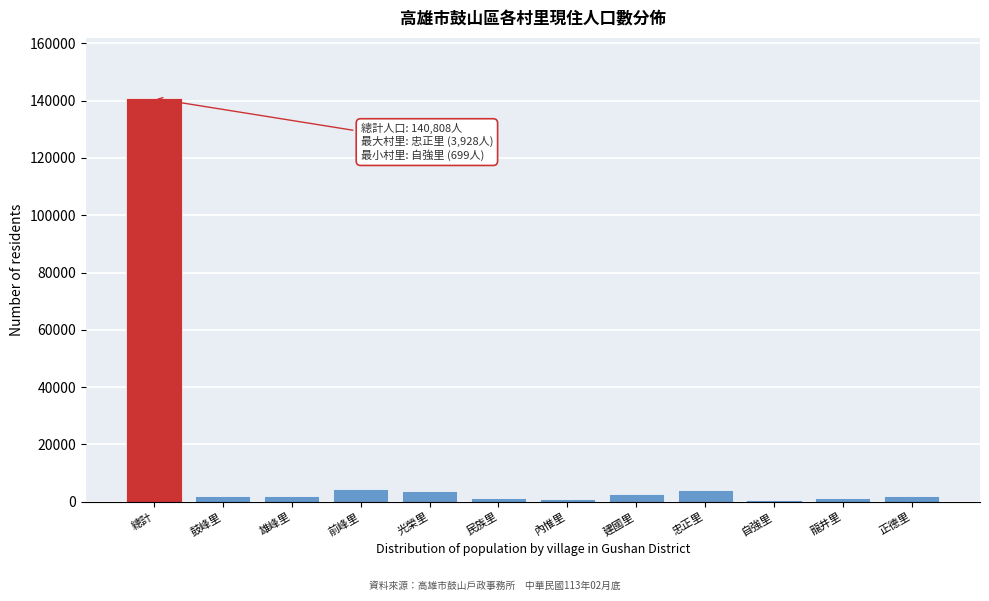

Which has a higher value, 鼓峰里 or 總計?

總計